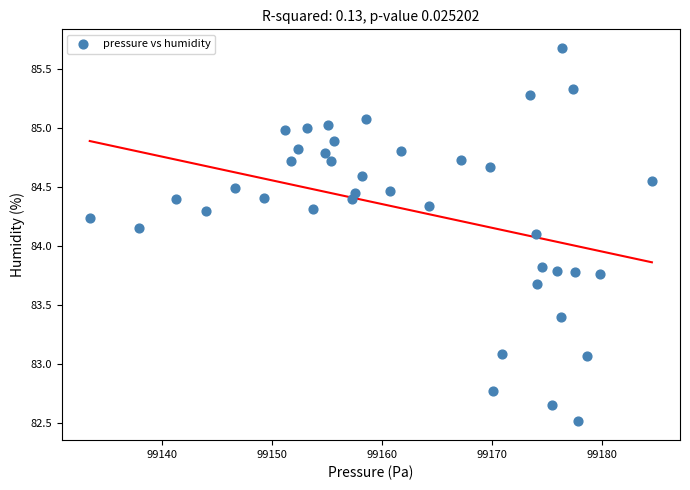

What Y value in the scatter plot is closest to 84?

84.1